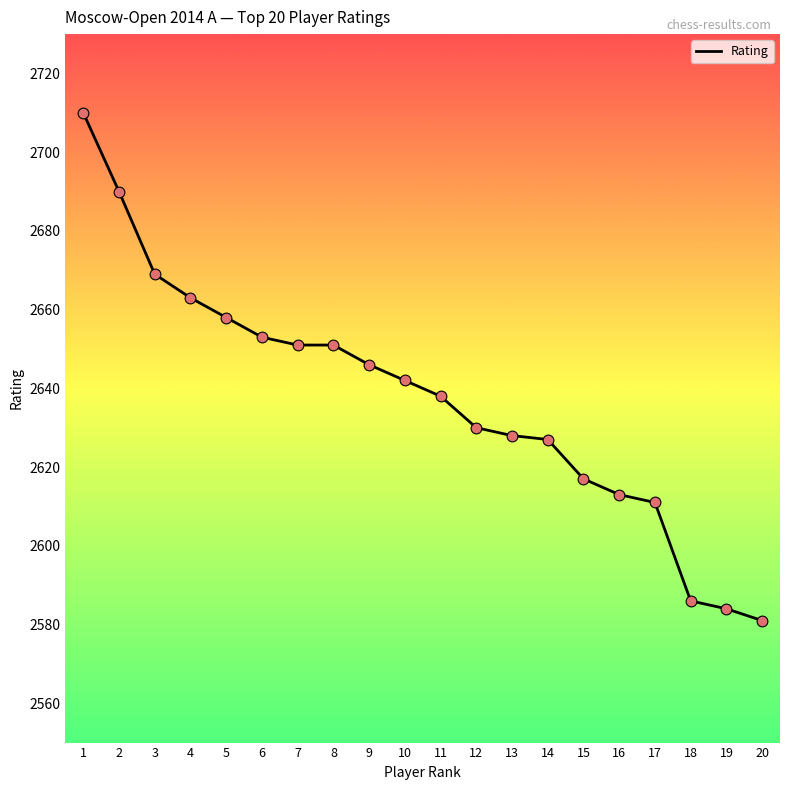

Which has a higher value, 9 or 7?

7